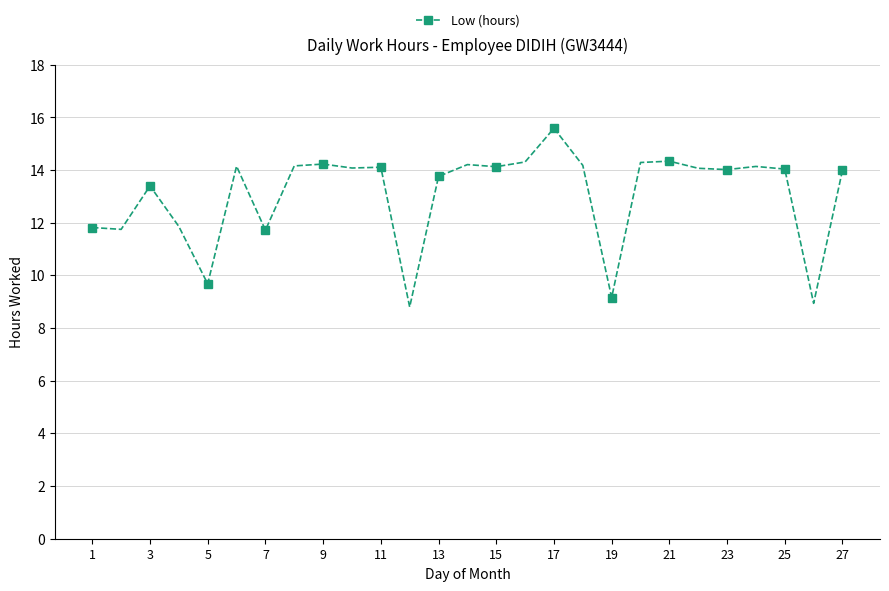

What is the sum of all values?

352.9